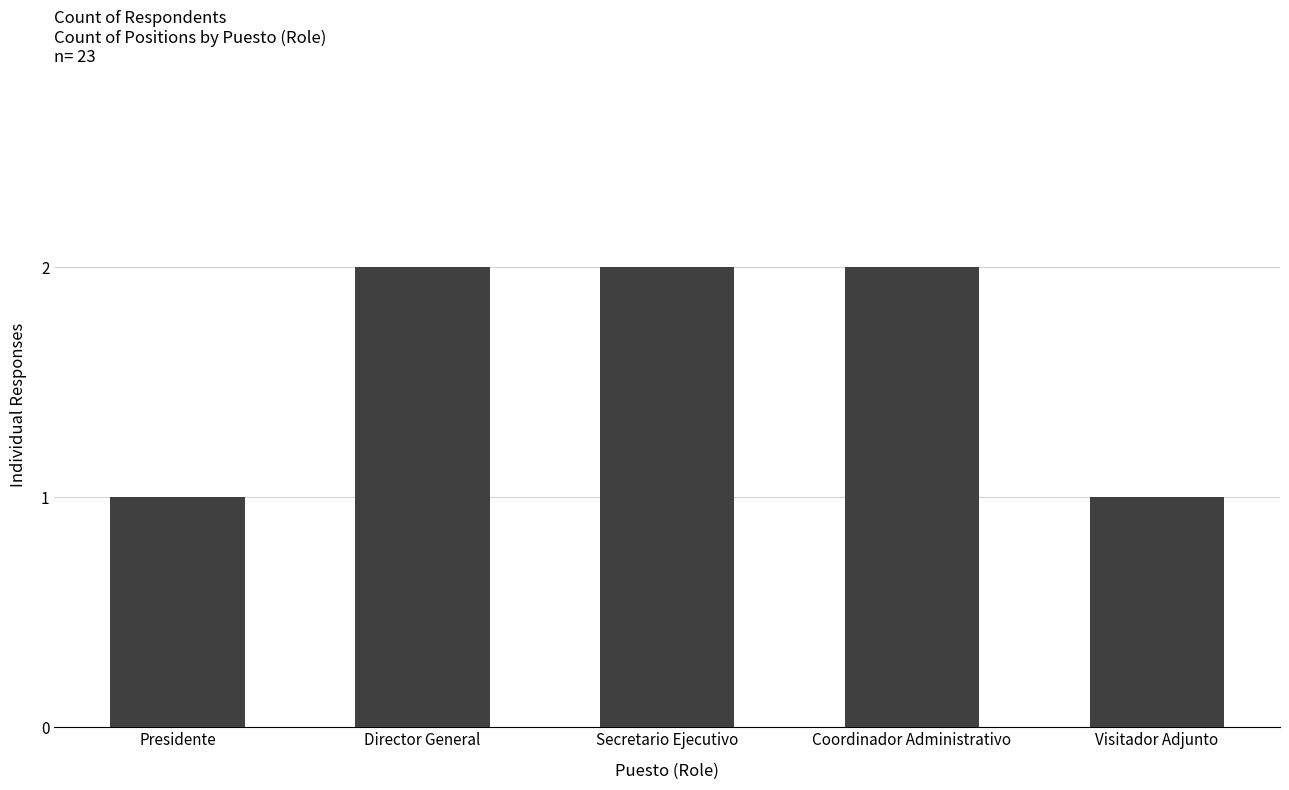

How many distinct data groups are displayed?

1